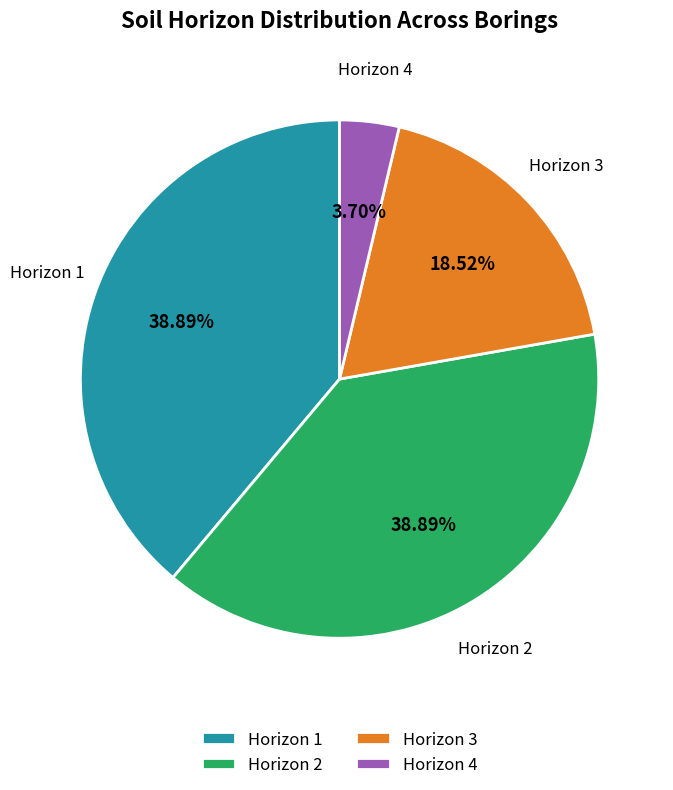

Is there any slice that represents more than half of the pie?

No